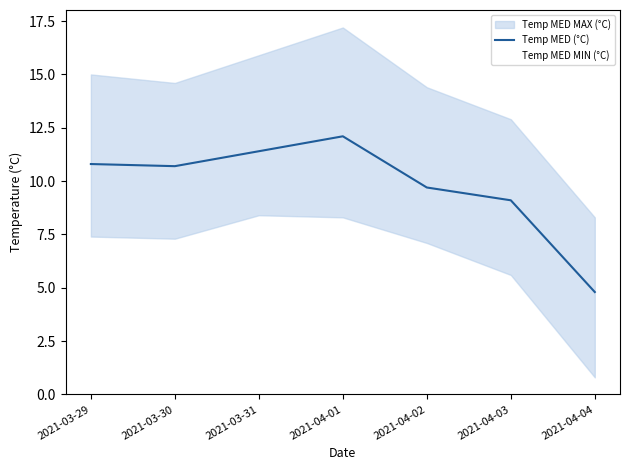

True or false: Temp MED MIN (°C) has a value of 2.3 at 2021-03-30.

False